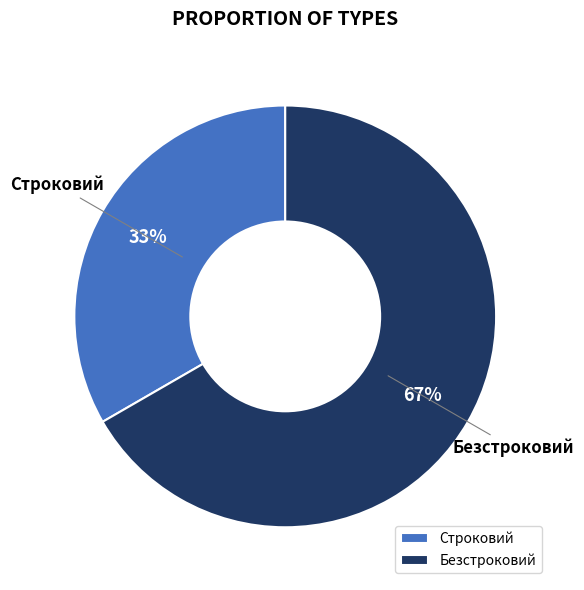

Which slice is the largest?

Безстроковий